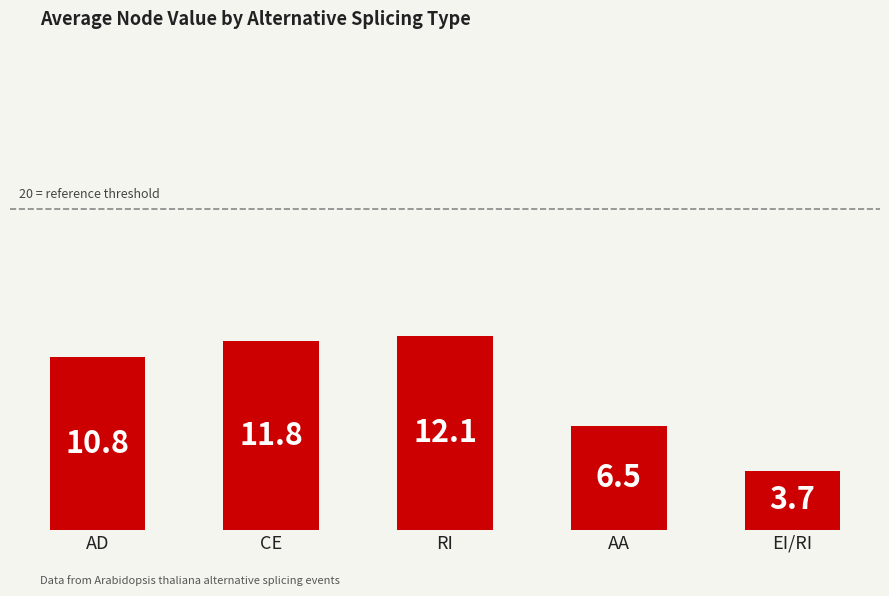

What is the smallest value displayed?

3.7